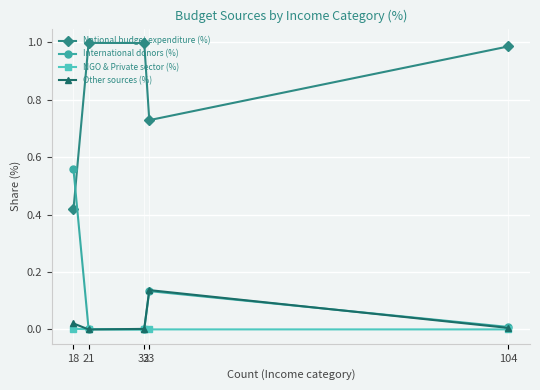

Is the value of Other sources (%) at 32 greater than the value of International donors (%) at 18?

No